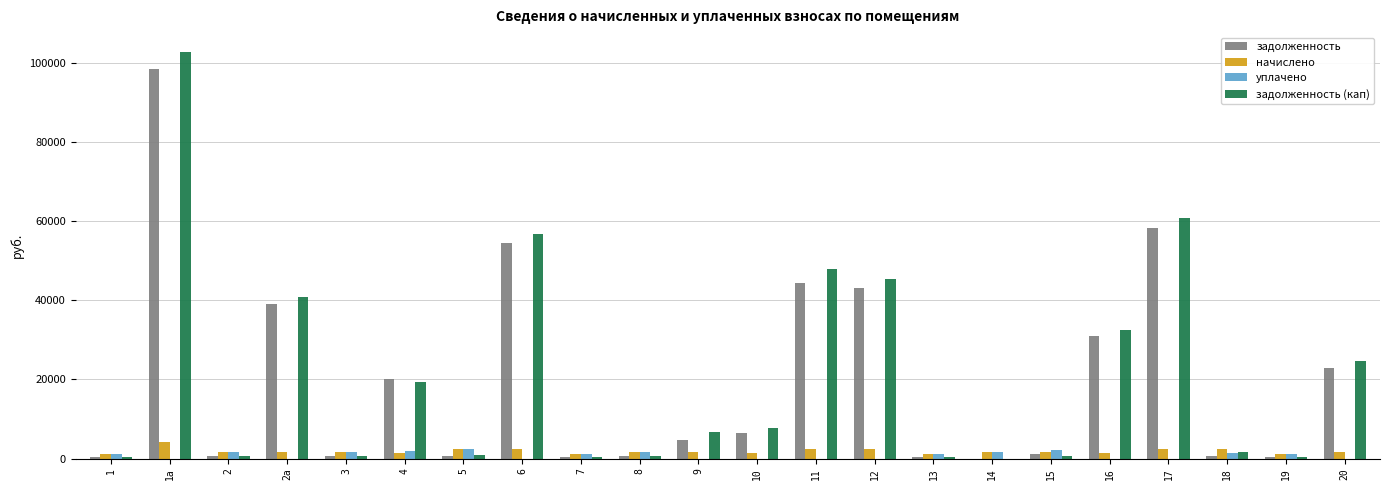

What is the maximum value shown in the chart?

102764.5